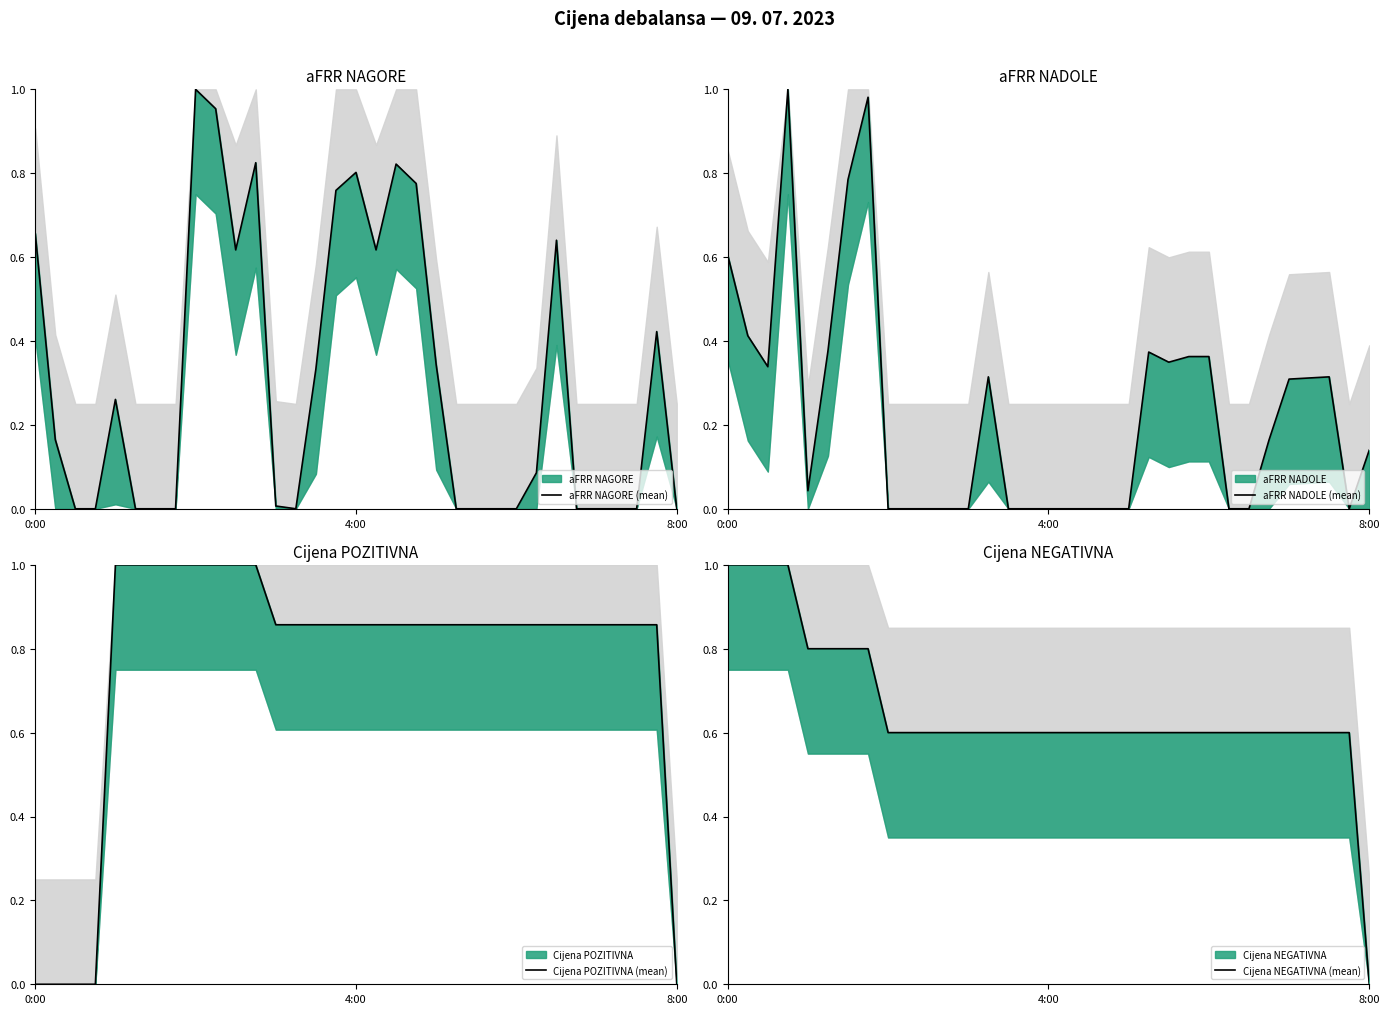

Is the value of Cijena NEGATIVNA (mean) at 12 greater than the value of Cijena POZITIVNA (mean) at 11?

No